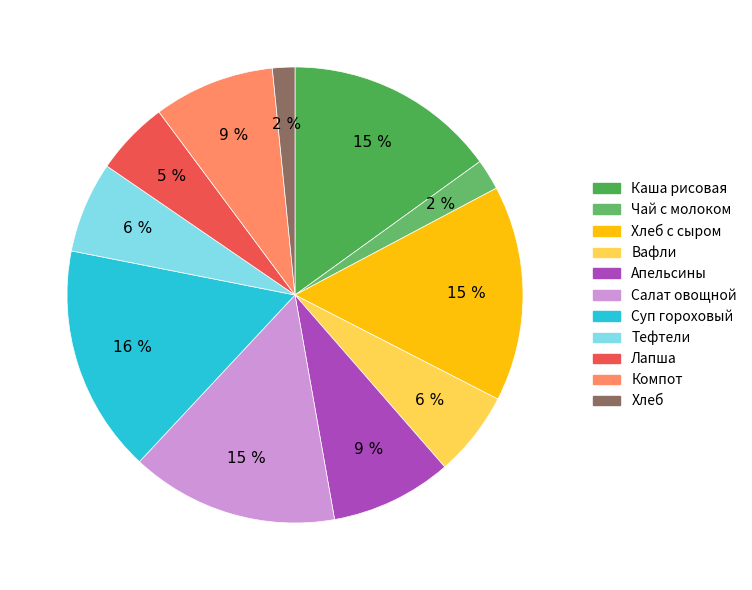

Does any single category account for the majority?

No